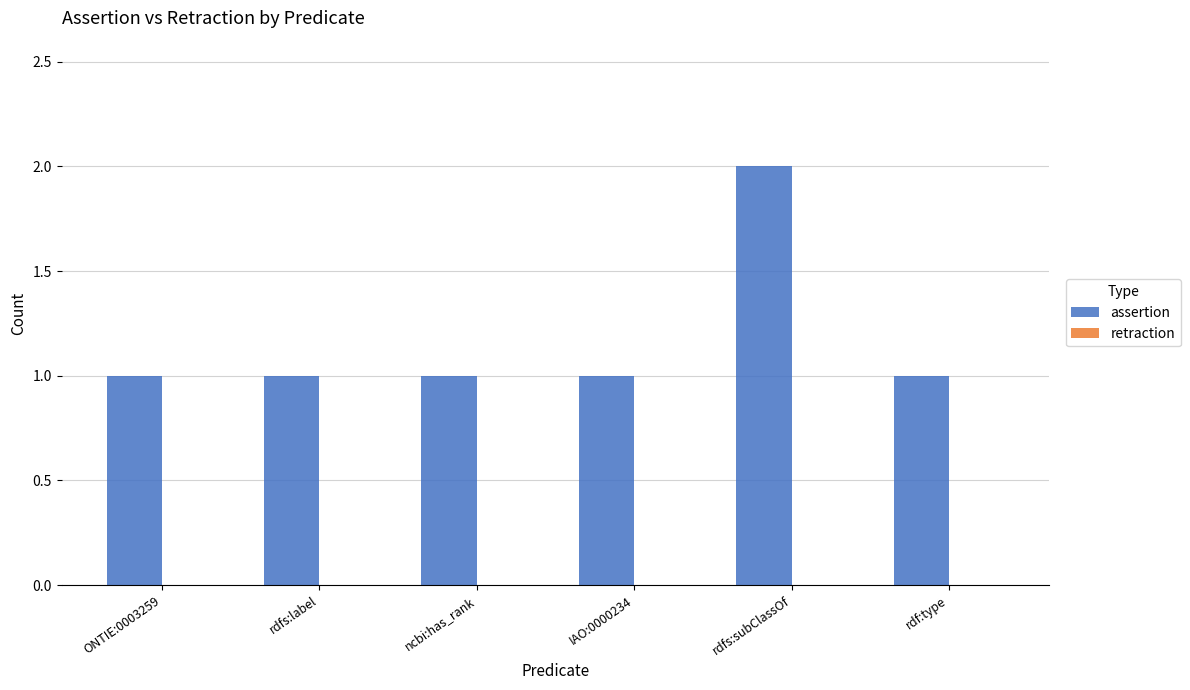

What is the label of the 6th bar from the right?

ONTIE:0003259